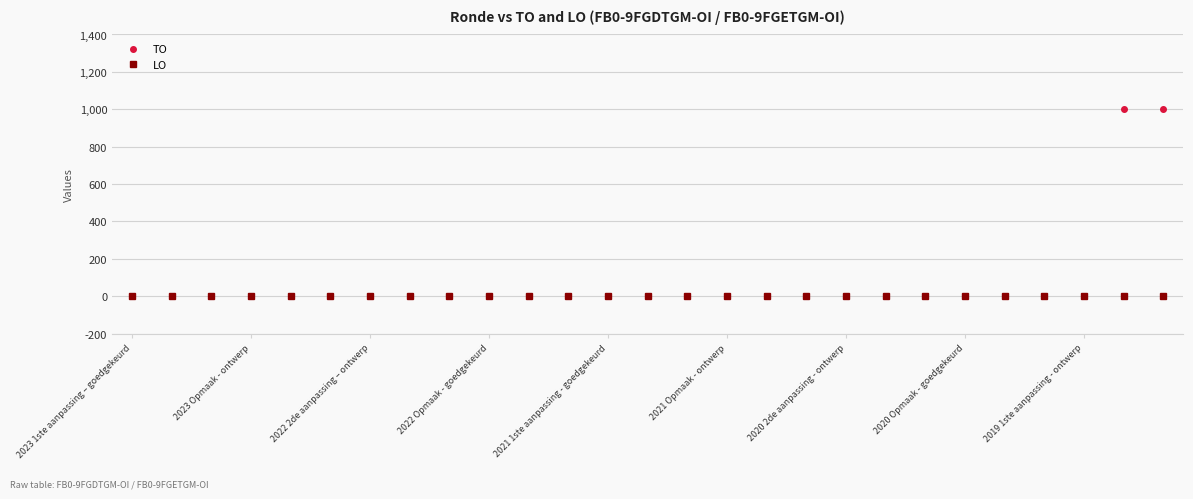

What are all the series names shown in the legend?

TO, LO